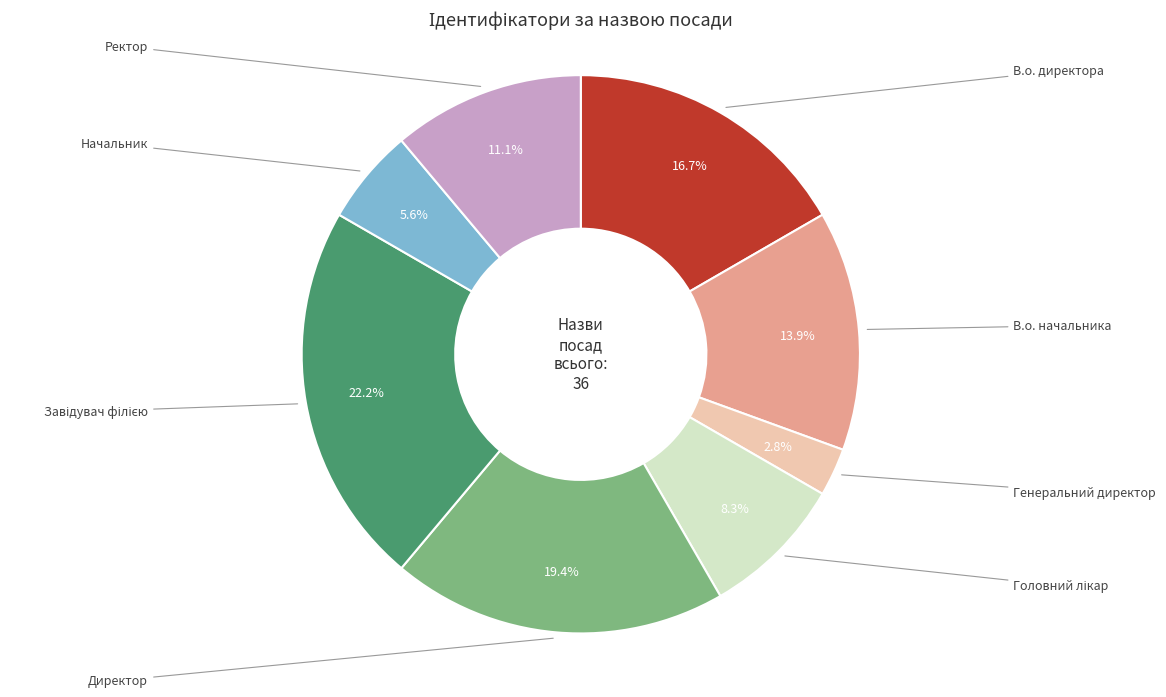

Between В.о. директора and Головний лікар, which is larger?

В.о. директора